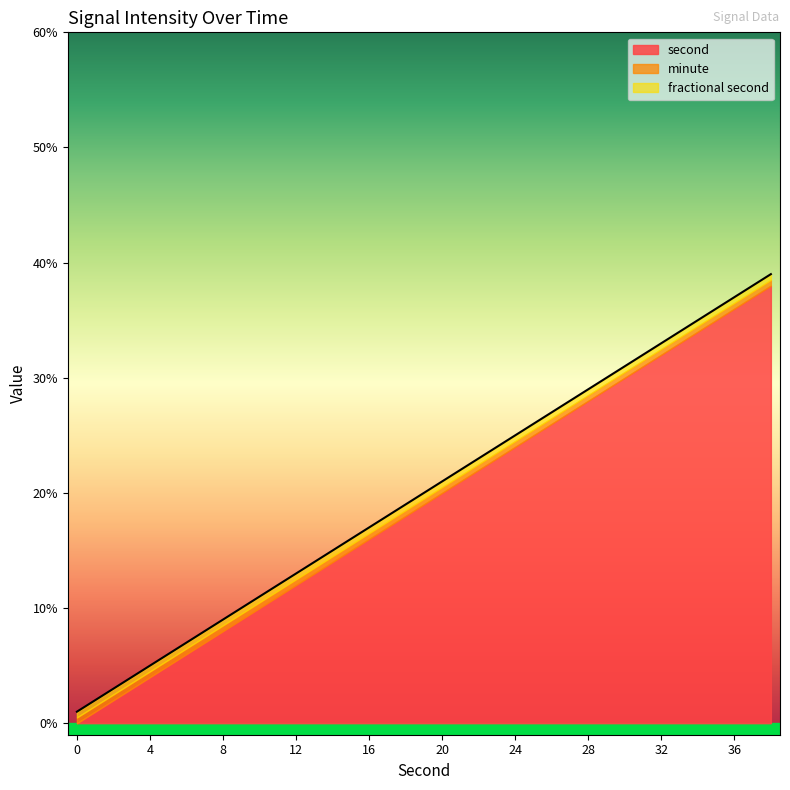

Is the value of fractional second at 0 greater than the value of second at 24?

No